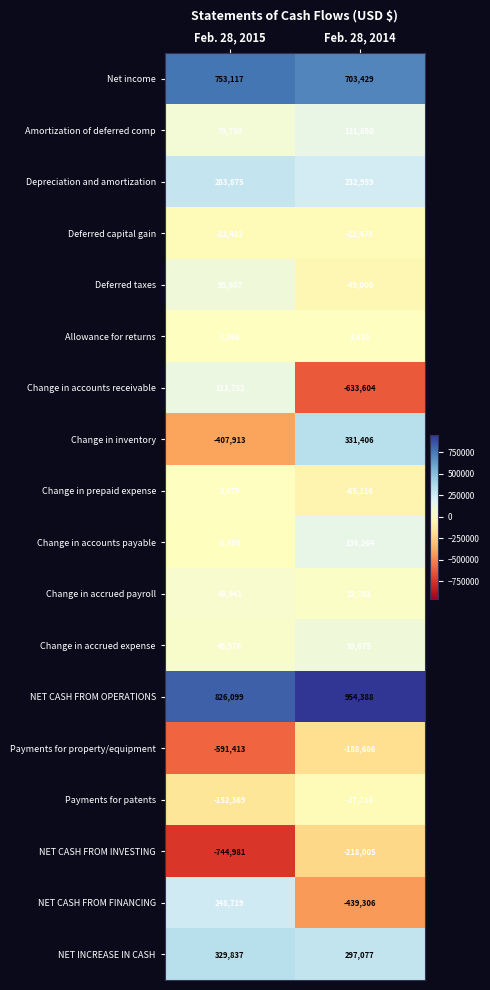

How many data points in Change in accrued payroll are less than 48941?

1